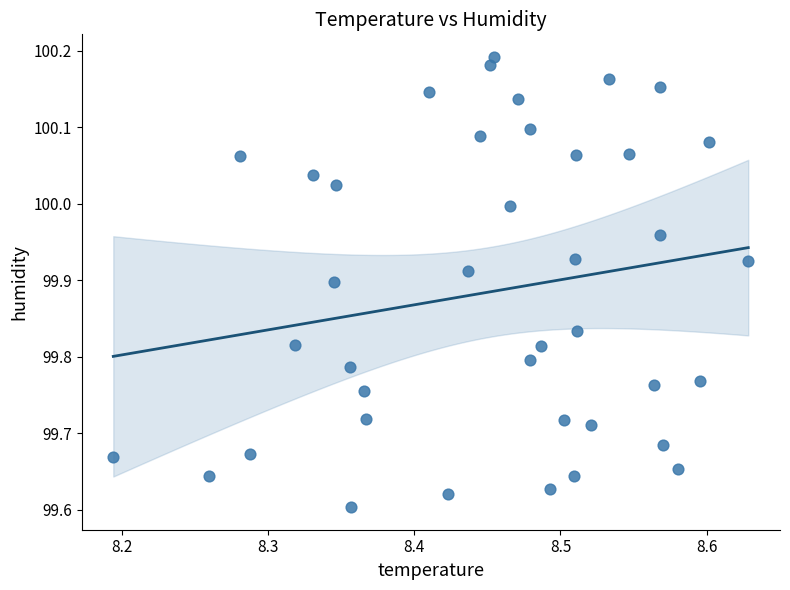

What is the range of X values (max minus min)?

0.4